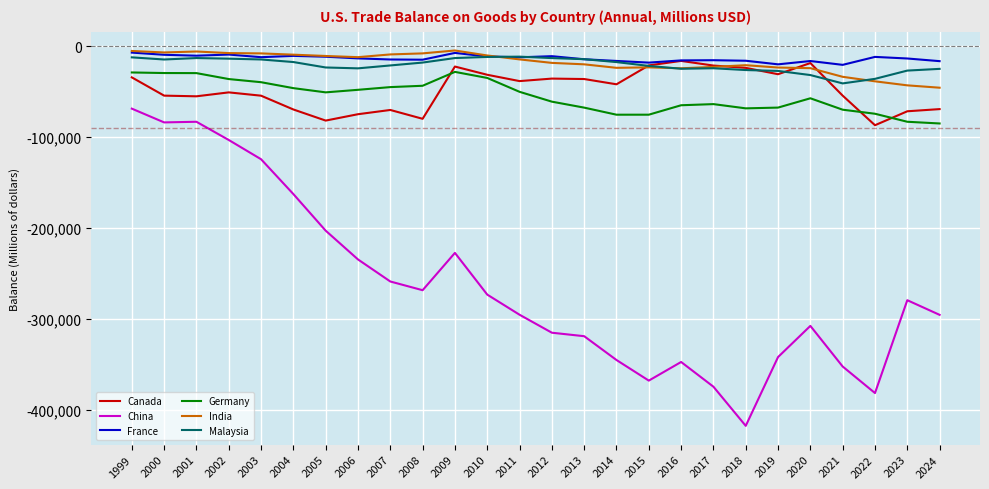

The value of Germany at 2002 is -36244. True or false?

True